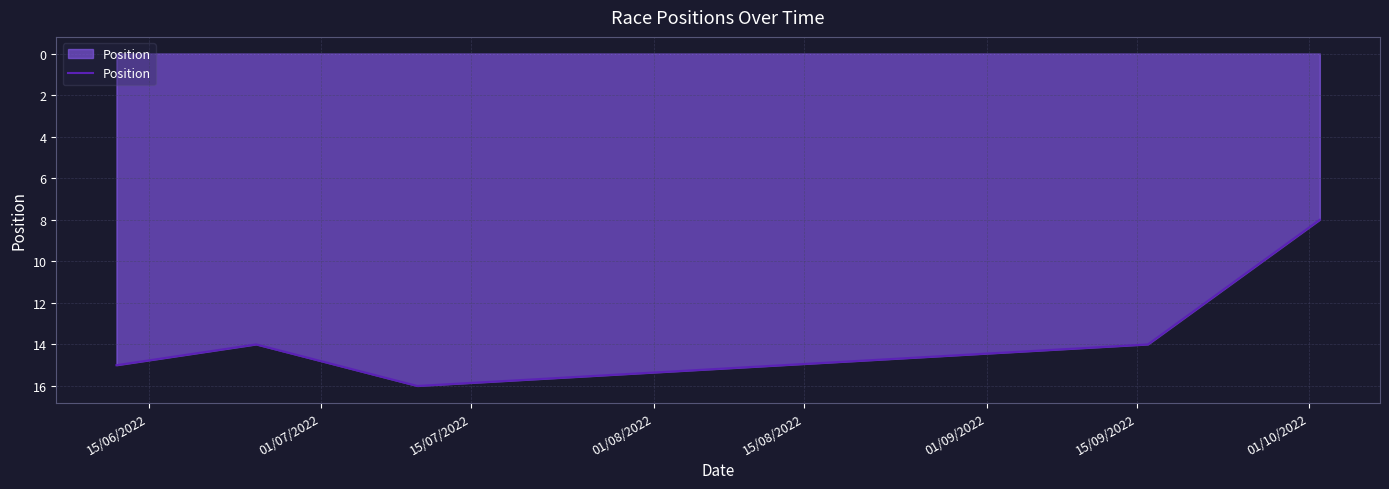

What is the sum of all values?

67